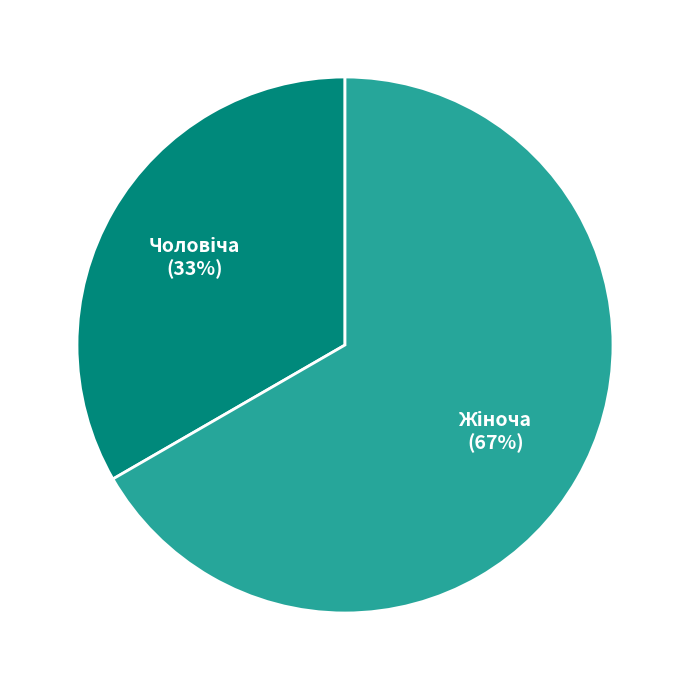

Does any single category account for the majority?

Yes